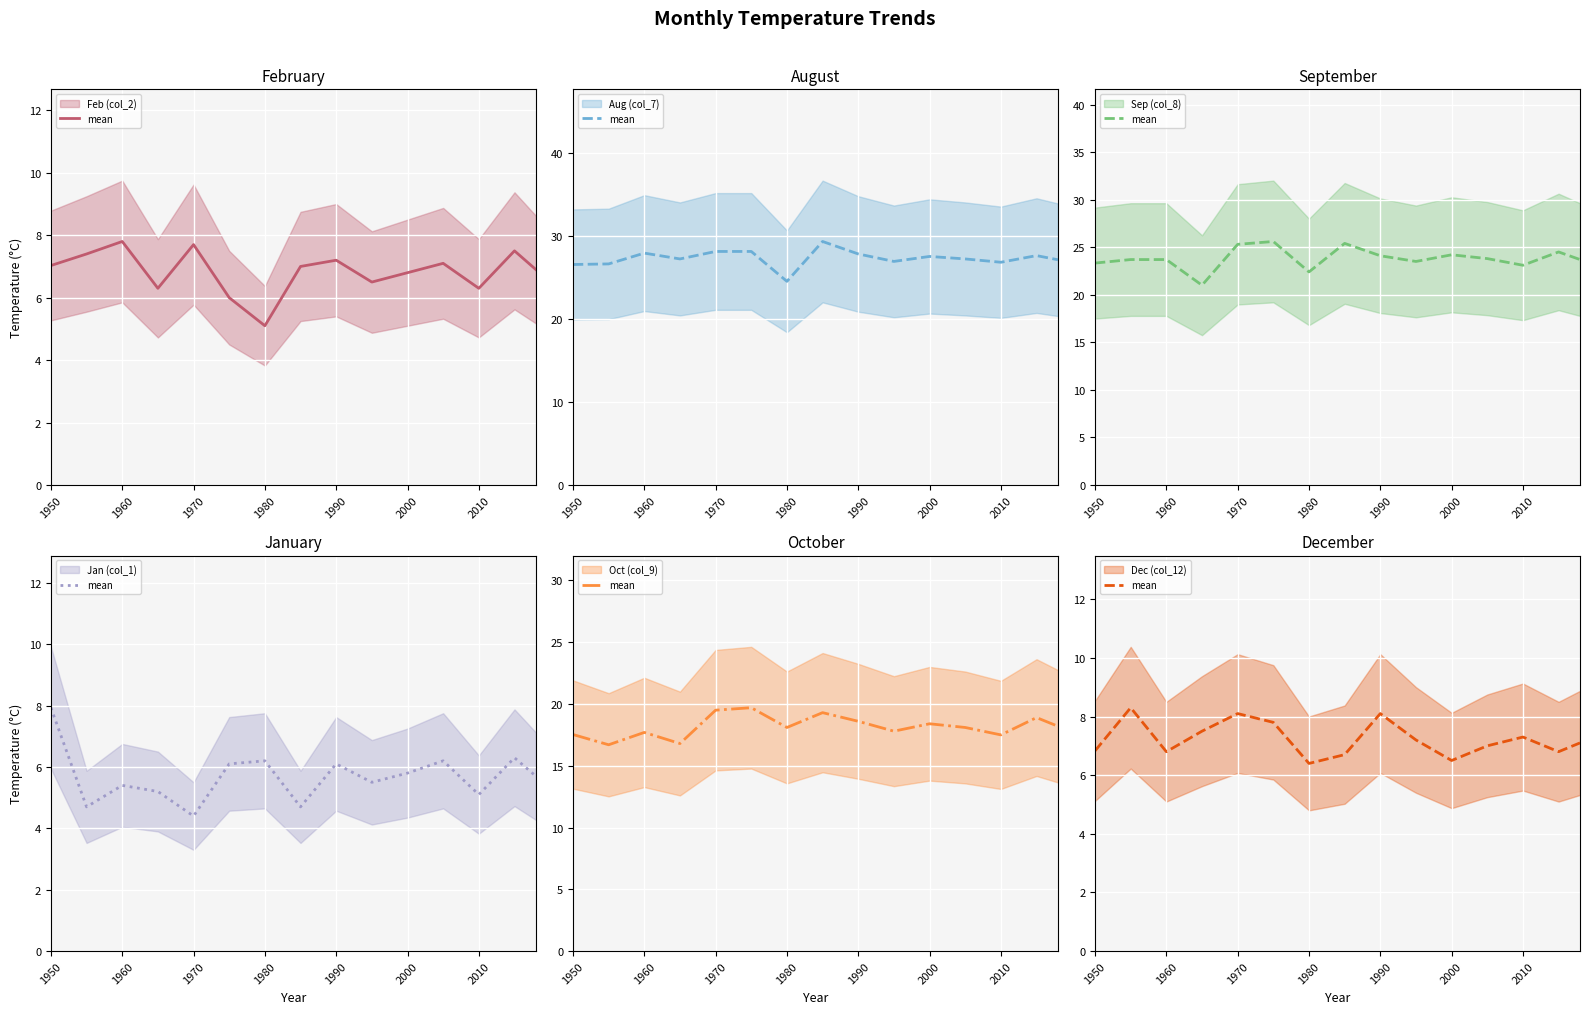

How many interior local valleys does the Oct (col_9) mean series have?

5